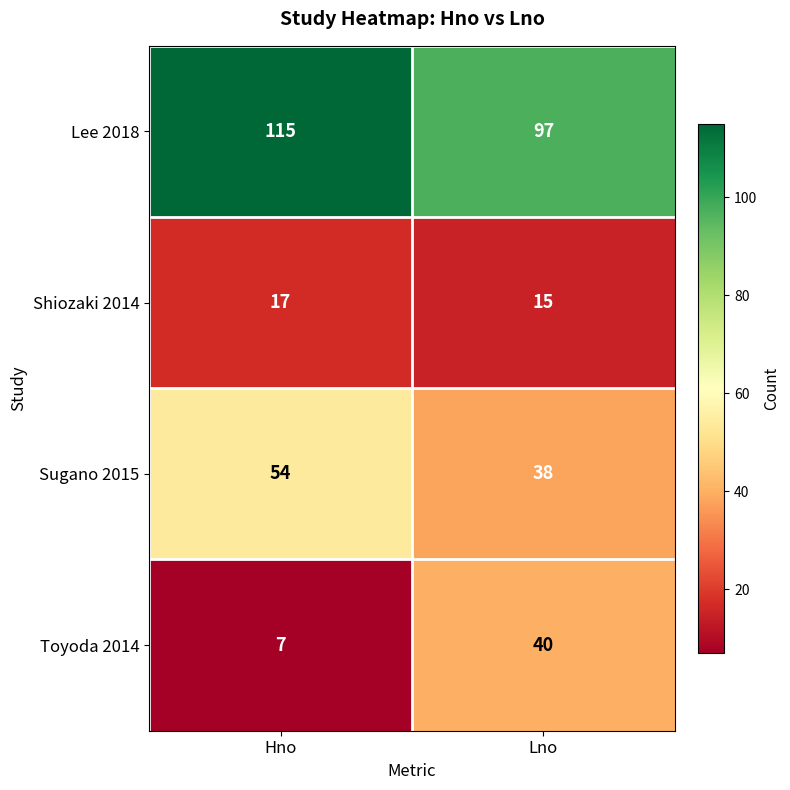

Count the number of data series in this chart.

4